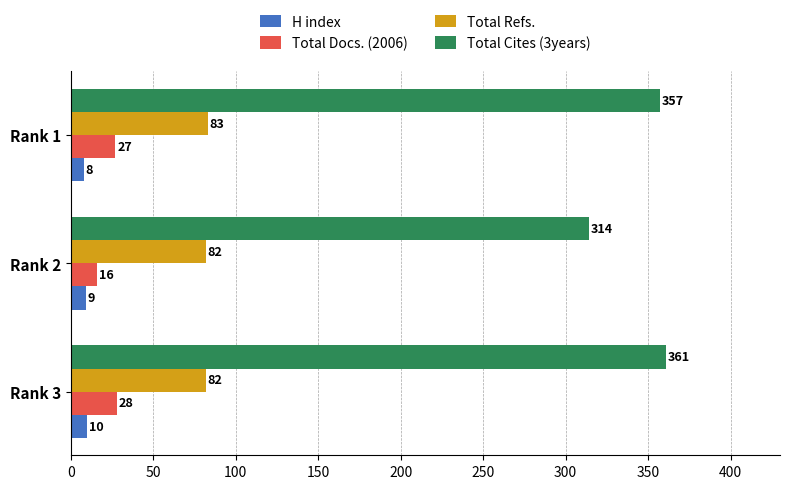

Rank the categories by H index value from highest to lowest.

Rank 3, Rank 2, Rank 1